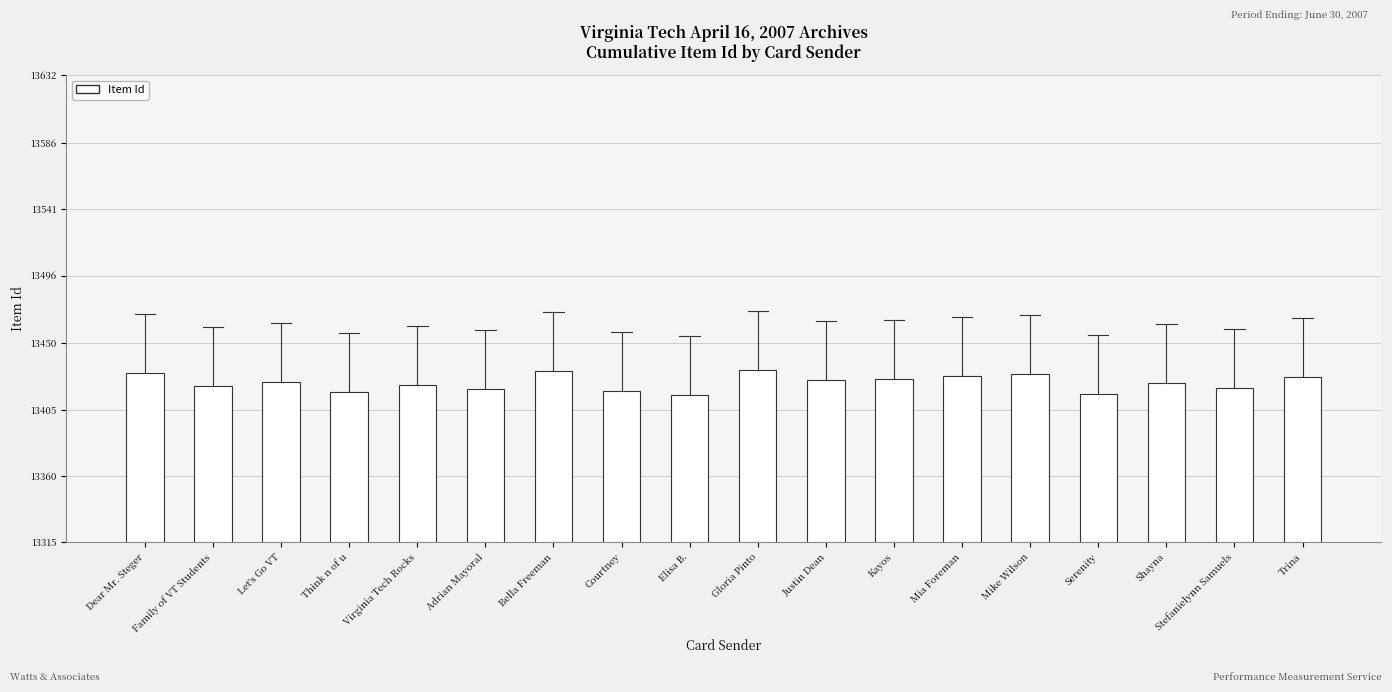

What is the ratio of the value at Adrian Mayoral to the value at Justin Dean?

1.0